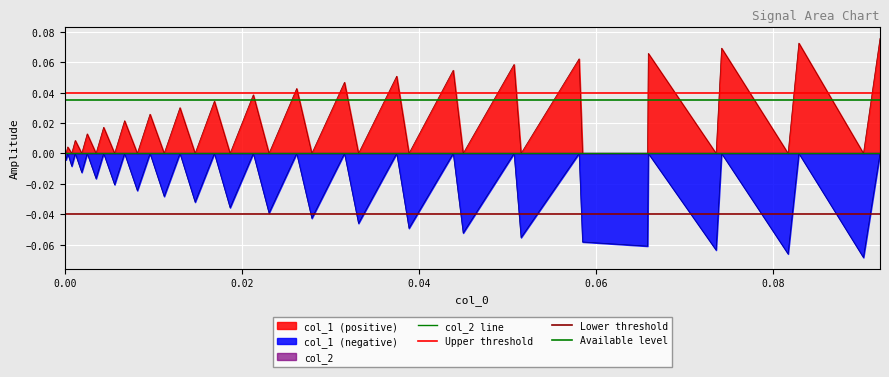

How many interior local valleys does the col_1_neg series have?

19